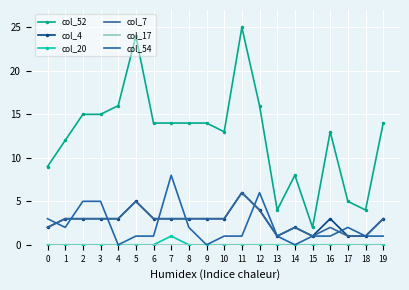

True or false: col_52 has more than 0 points higher than both neighbors.

True